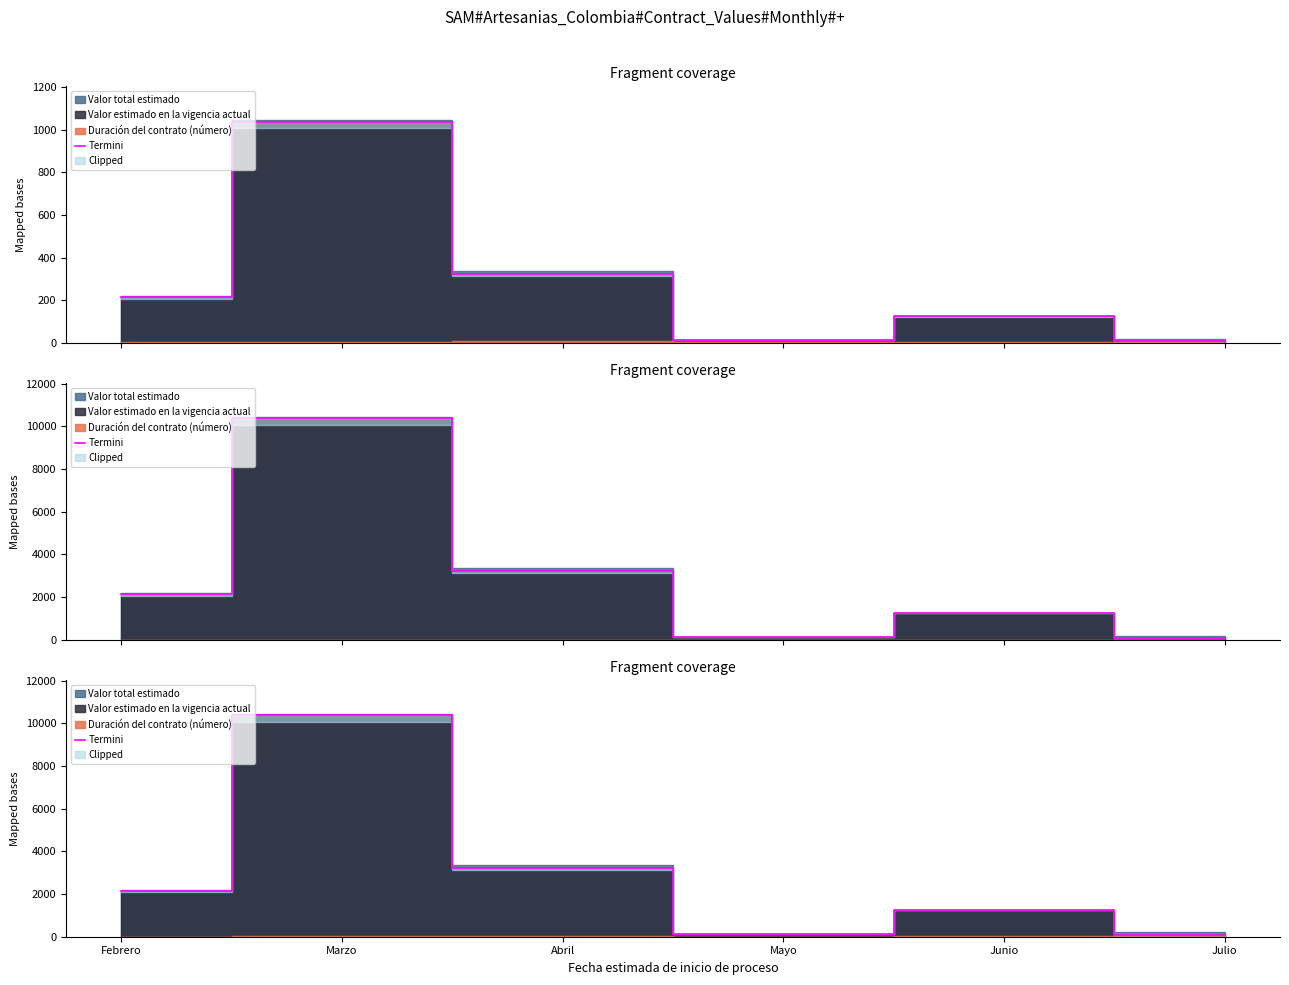

What is the maximum value shown in the chart?

10371.6